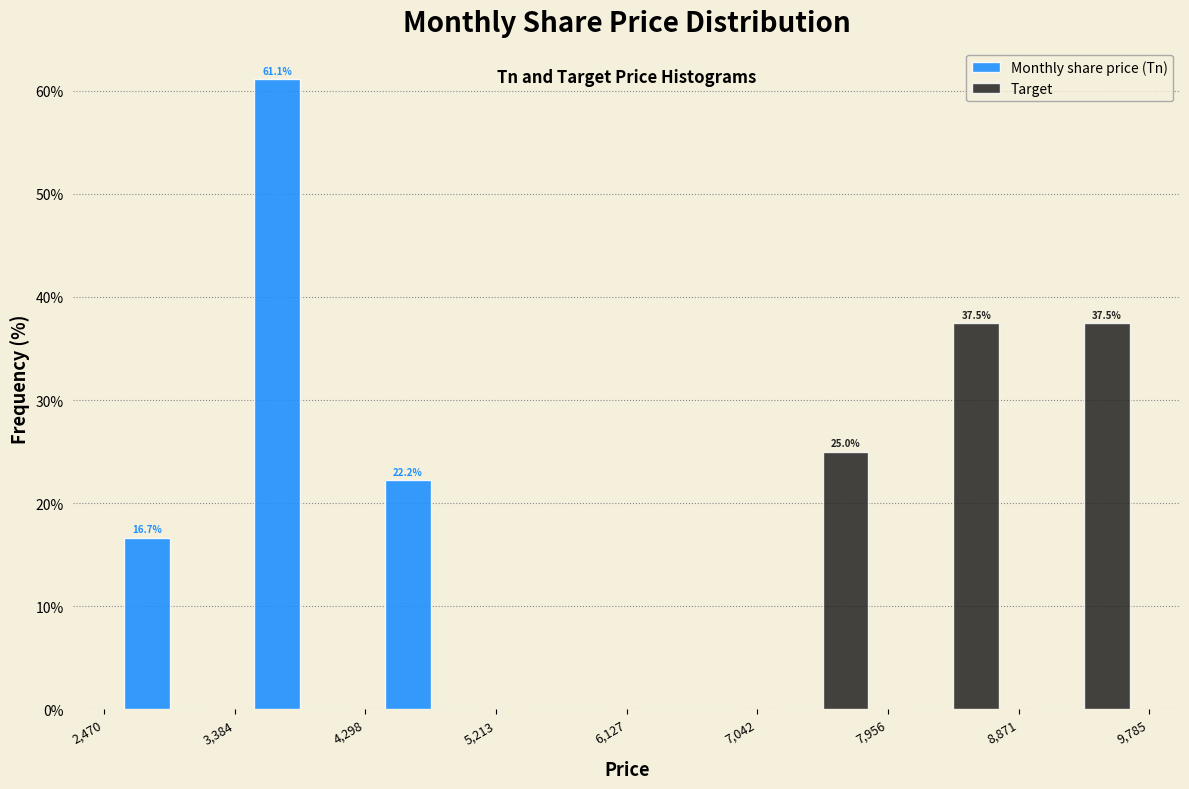

In the Monthly share price (Tn) series, which range on the x-axis has the tallest bar?

3,384 to 4,298